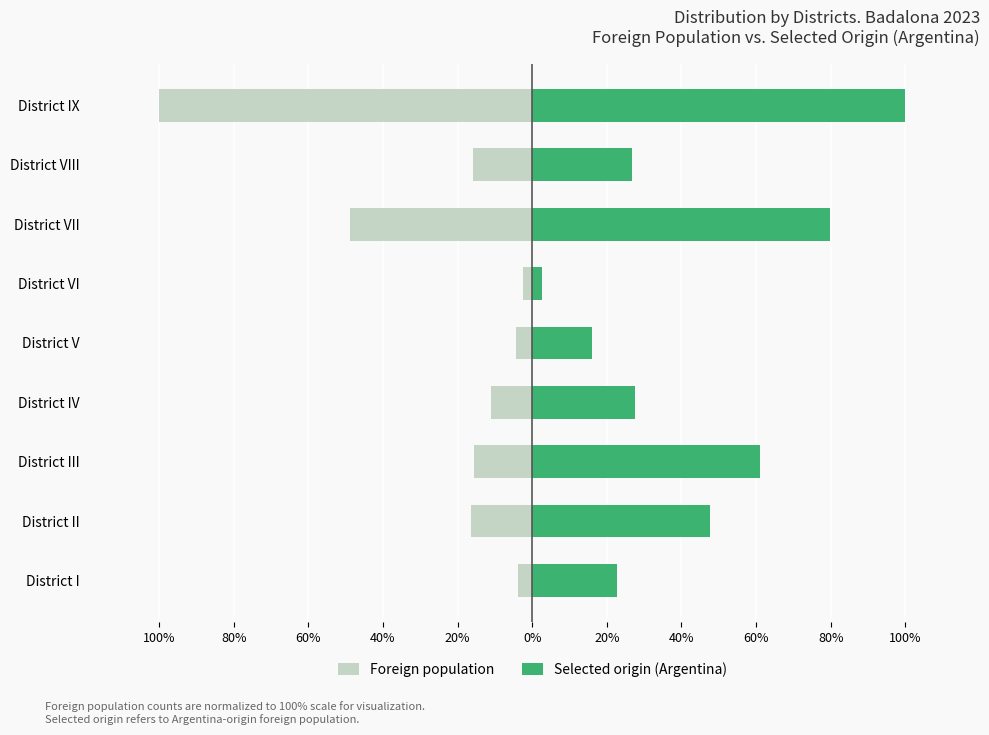

Which series changed the most between District V and District VI?

Selected origin (Argentina)